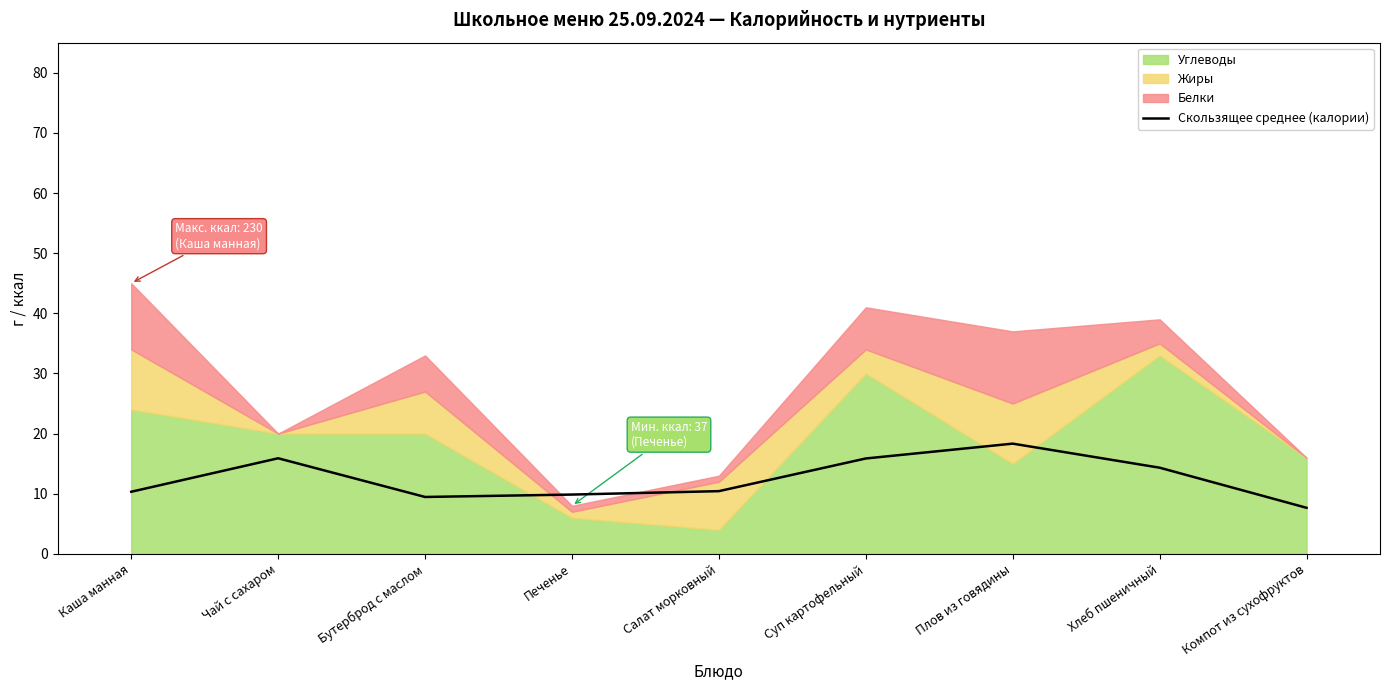

Which category has the lowest value in the Скользящее среднее (калории) series?

Компот из сухофруктов